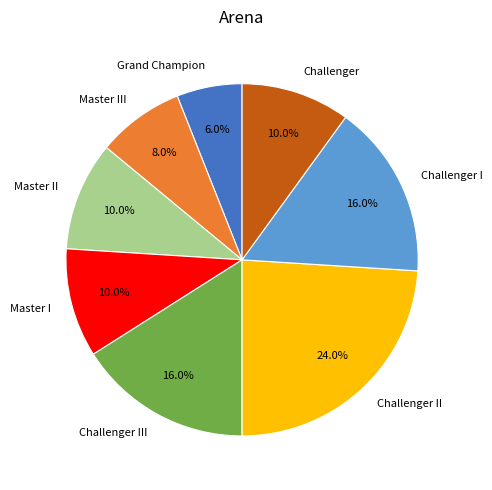

Which category has the biggest portion of the pie?

Challenger II